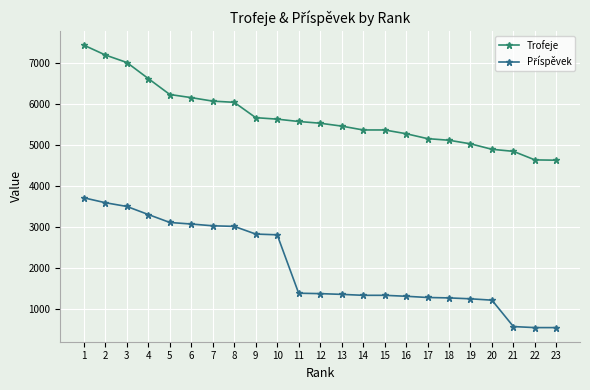

What is the value of the Trofeje point at the 9th from the left?

5659